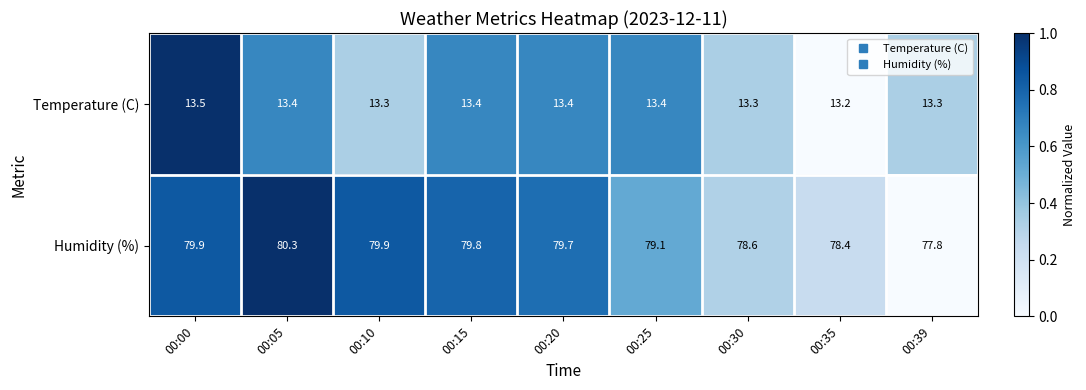

Reading left to right, transcribe all the data shown in this chart.

Temperature (C): 13.5	13.4	13.3	13.4	13.4	13.4	13.3	13.2	13.3
Humidity (%): 79.9	80.3	79.9	79.8	79.7	79.1	78.6	78.4	77.8